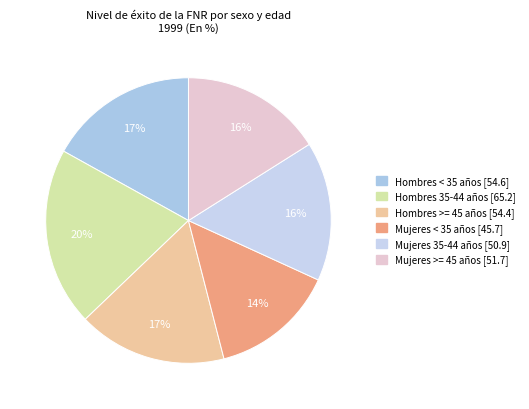

To the nearest percent, what is the difference between the Hombres >= 45 años and Mujeres >= 45 años slice percentages?

1%